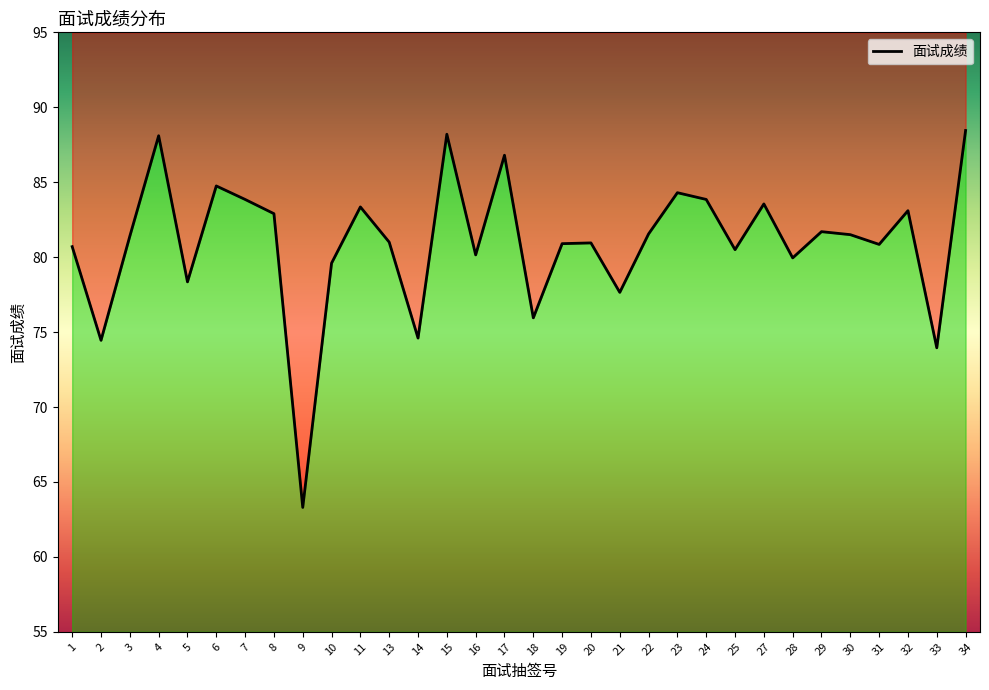

Is this an area chart (filled region under the line)?

No